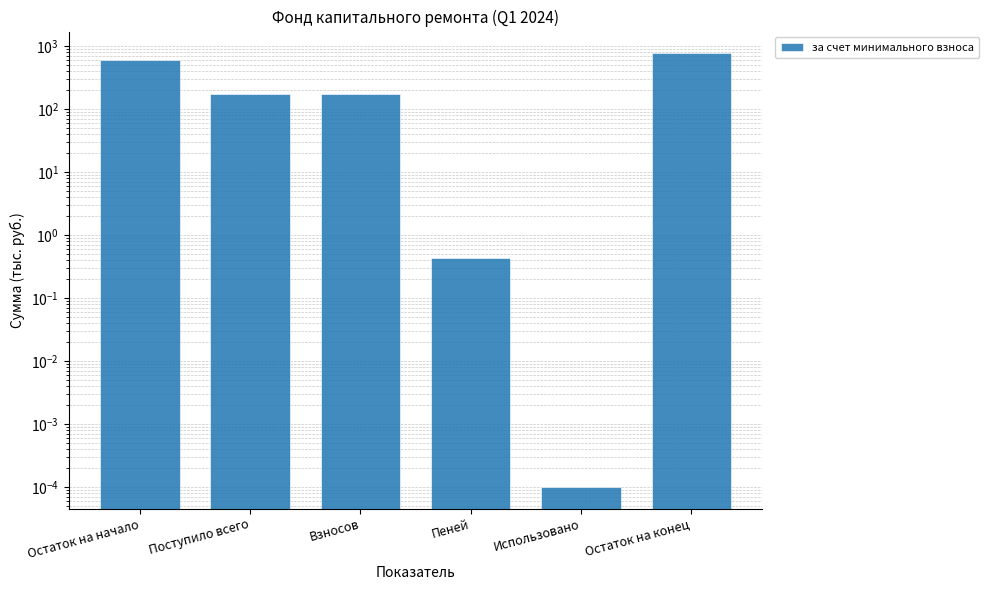

What is the greatest value displayed?

773.8